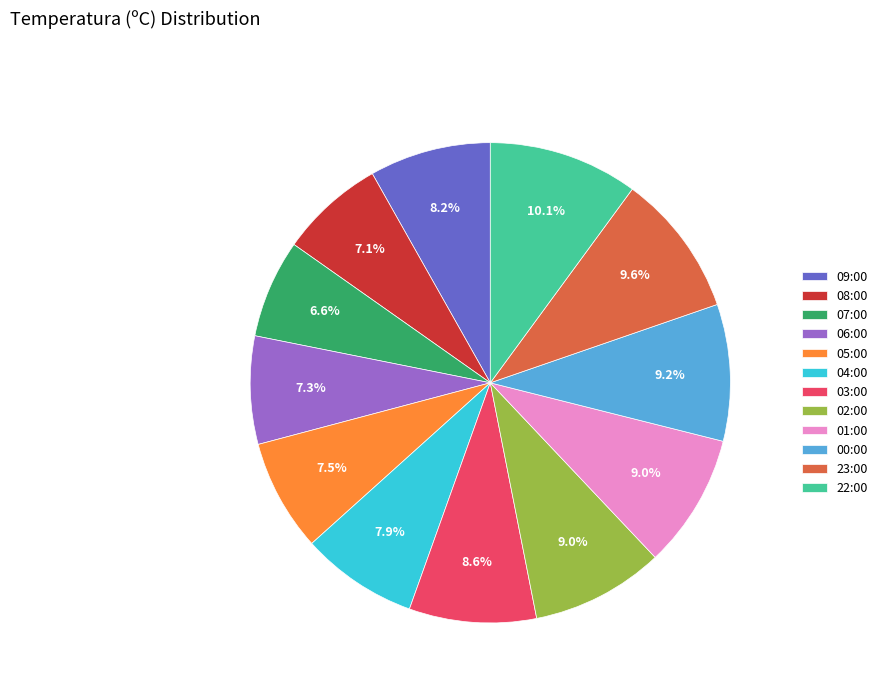

The 04:00 slice represents 1% of the pie. True or false?

False